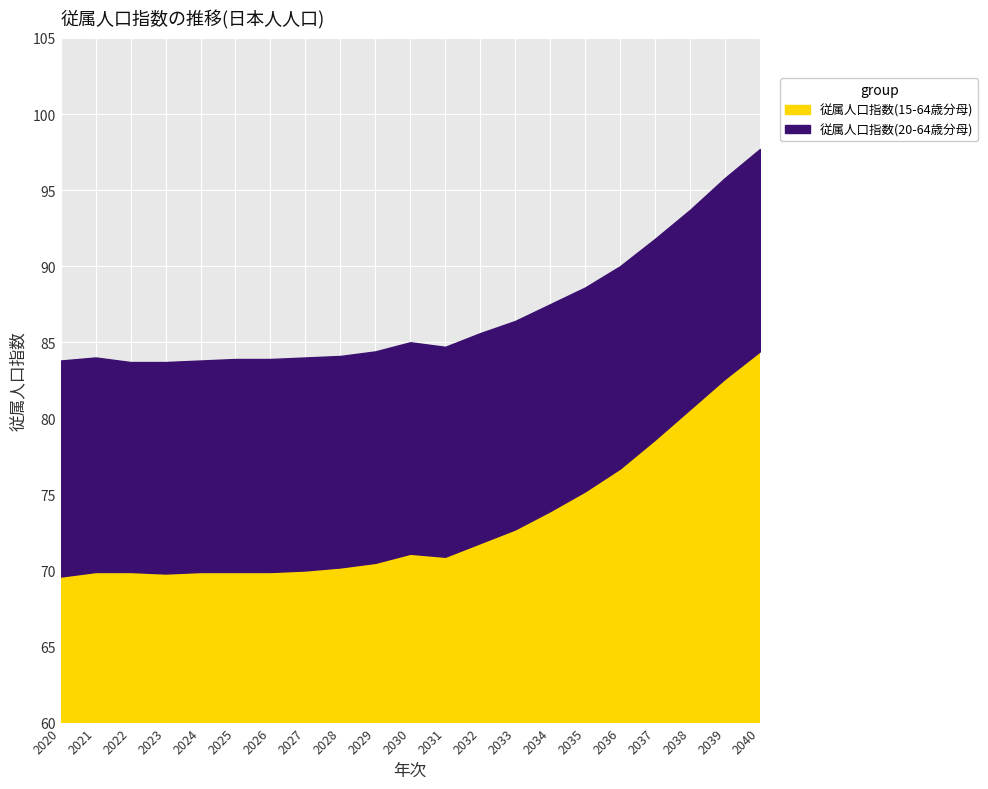

Where does the 従属人口指数(20-64歳分母) series first go above 84?

2028